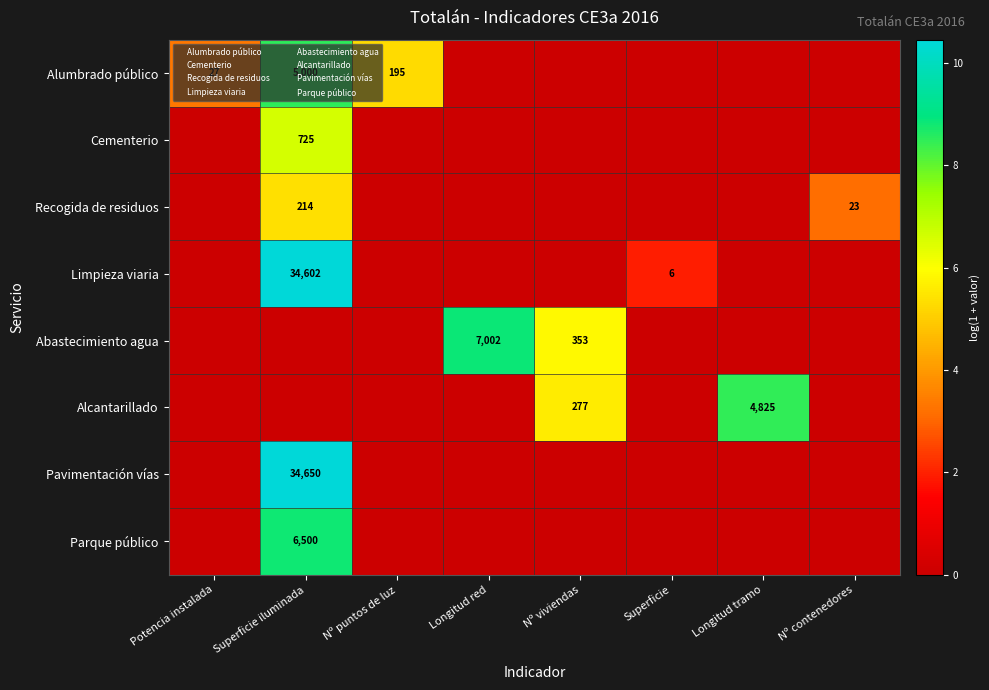

Rank the series at Nº contenedores from highest to lowest value.

Recogida de residuos, Alumbrado público, Cementerio, Limpieza viaria, Abastecimiento agua, Alcantarillado, Pavimentación vías, Parque público